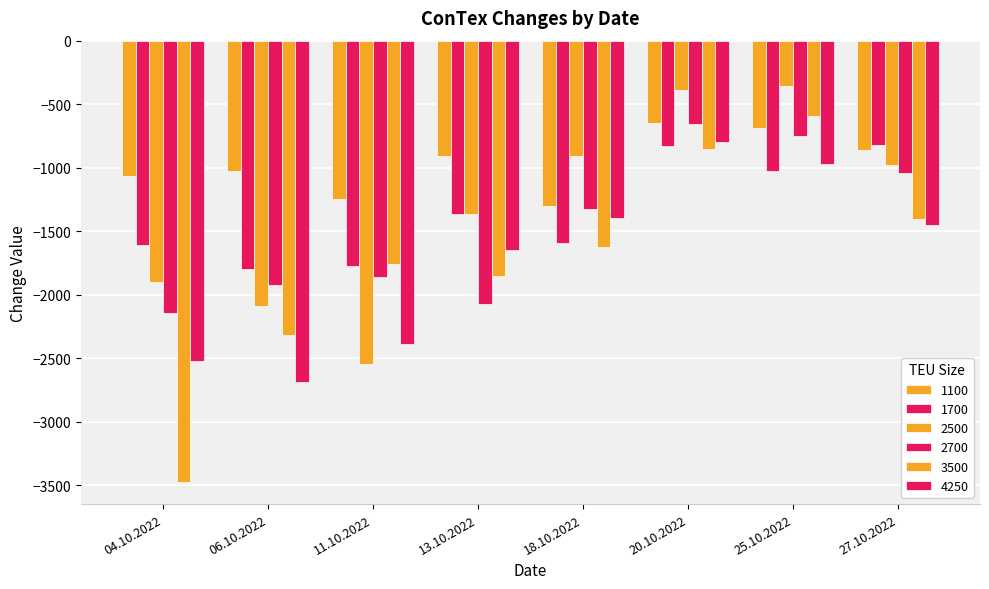

What is the label of the 1st bar from the right?

27.10.2022